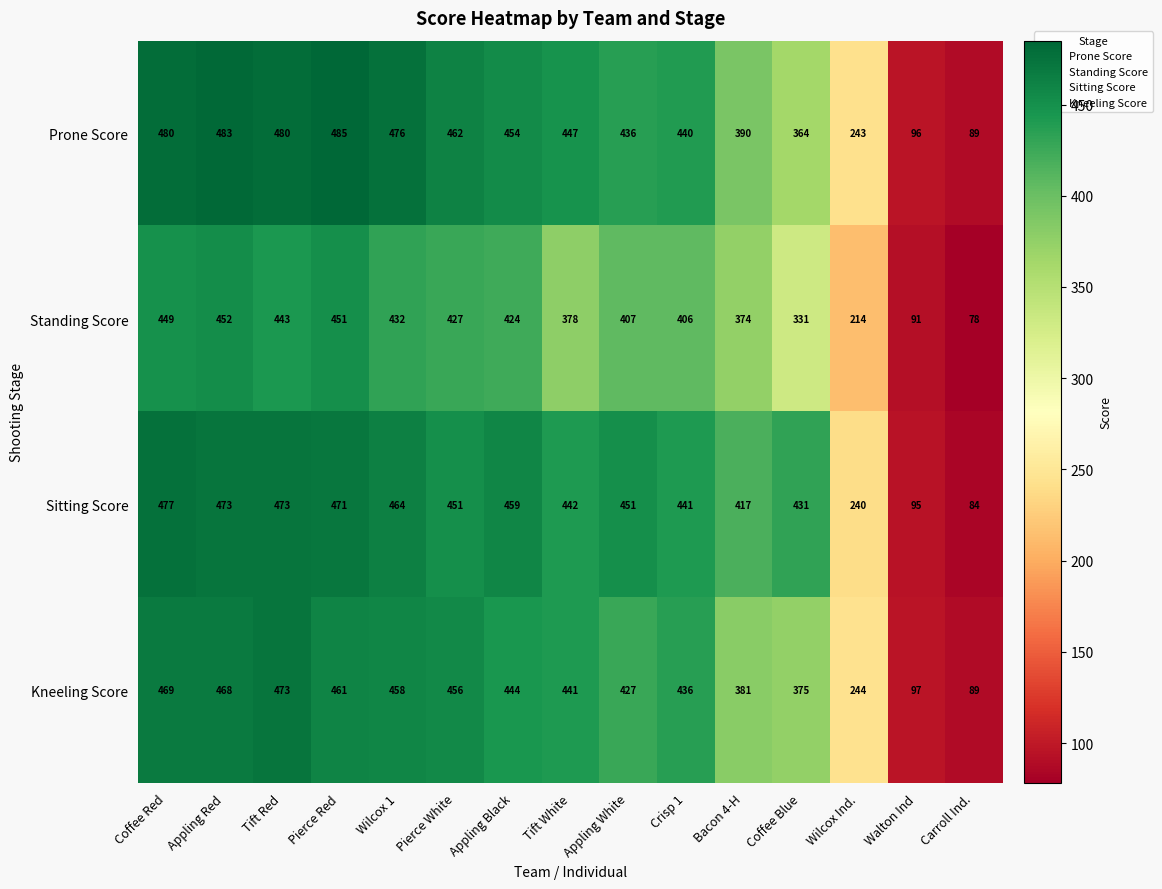

What is the sum of the Kneeling Score values at Tift Red and Appling Red?

941